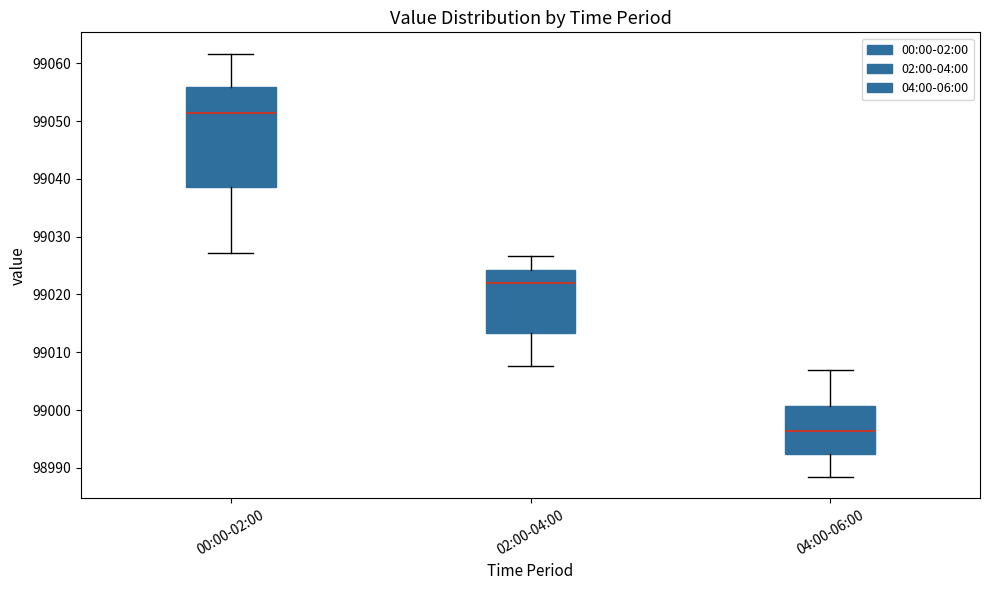

Comparing the boxes themselves (not the whiskers), which one is the tallest?

00:00-02:00